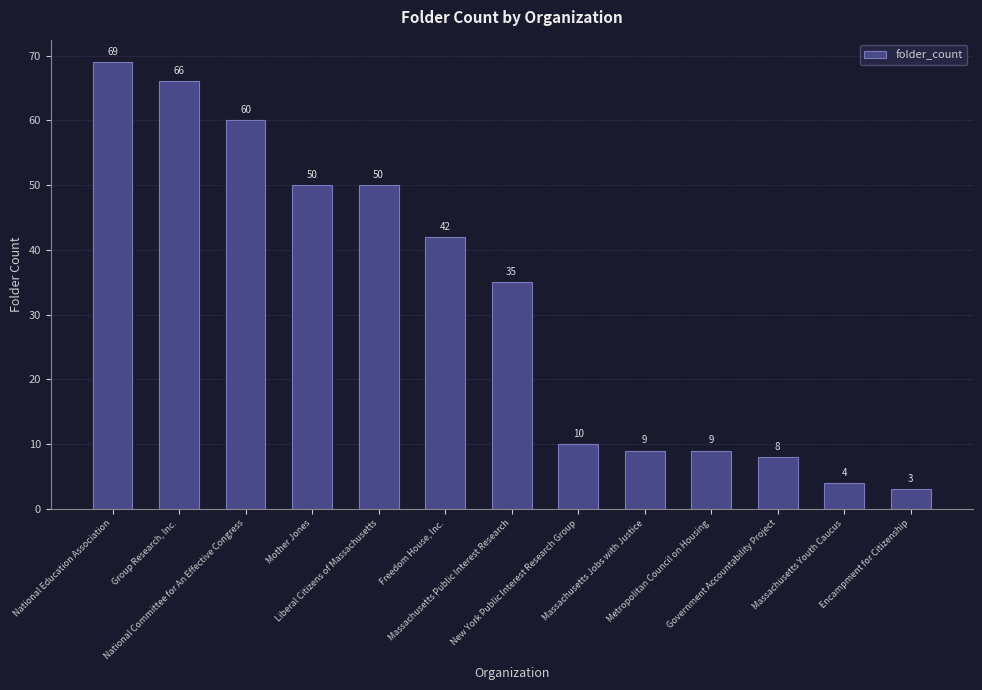

Where does the data first go above 35?

National Education Association